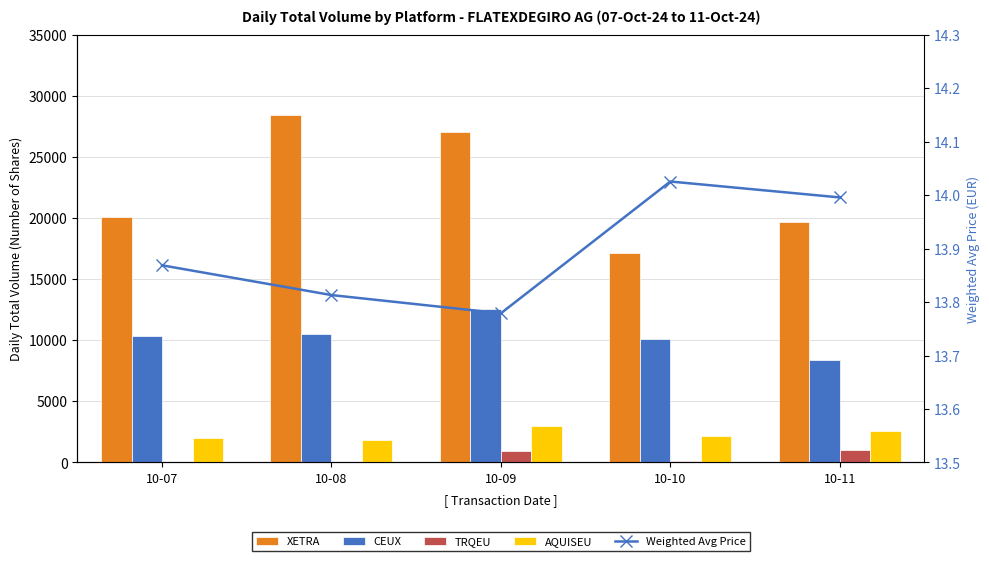

Reading right to left, extract all data points from this chart.

XETRA: 19725.0	17178.0	27055.0	28423.0	20123.0
CEUX: 8349.0	10071.0	12551.0	10486.0	10376.0
TRQEU: 1048.0	95.0	959.0	0.0	57.0
AQUISEU: 2604.0	2157.0	3007.0	1868.0	2031.0
Weighted Avg Price: 14.0	14.0	13.8	13.8	13.9